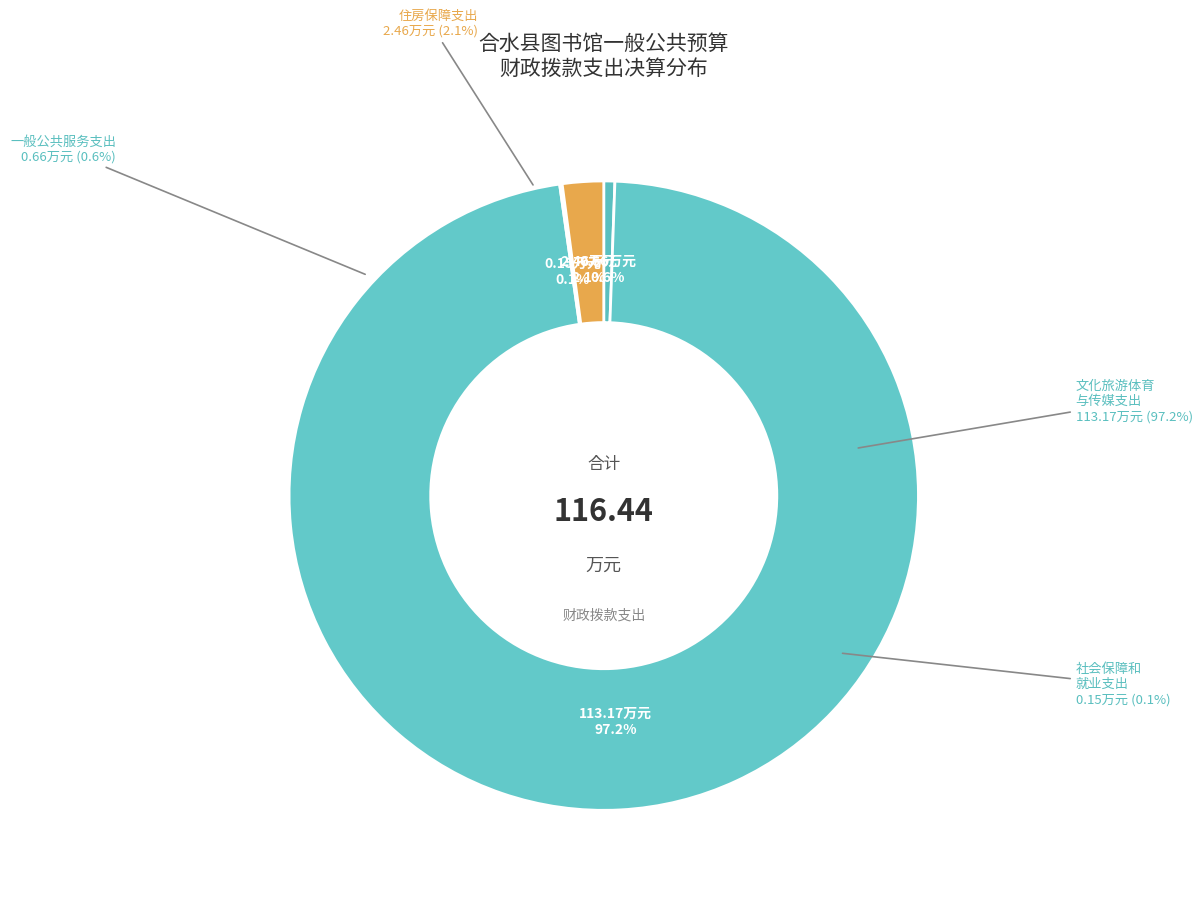

The 文化旅游体育与传媒支出 slice represents 99% of the pie. True or false?

False